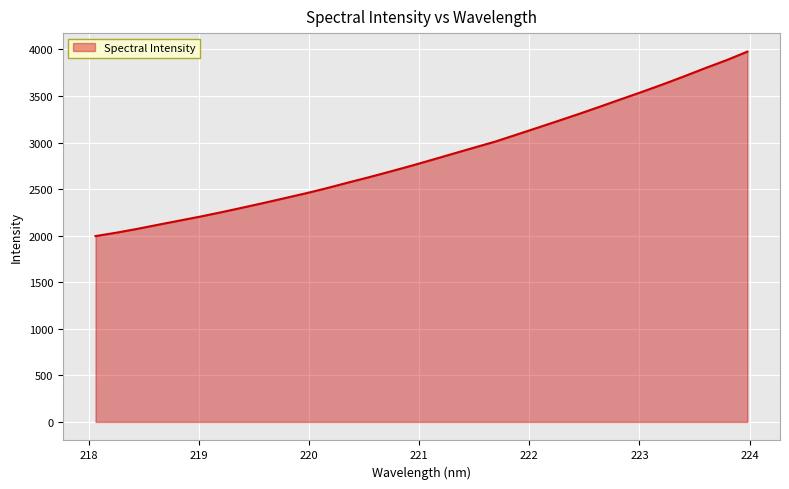

True or false: the data has more than 1 interior local peaks.

False